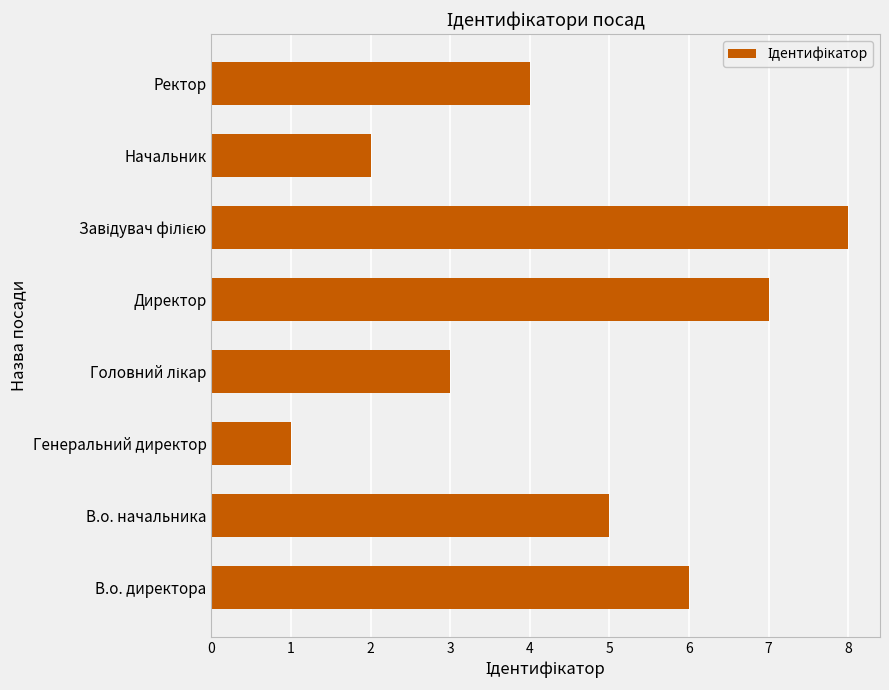

Which has a higher value, В.о. начальника or Ректор?

В.о. начальника